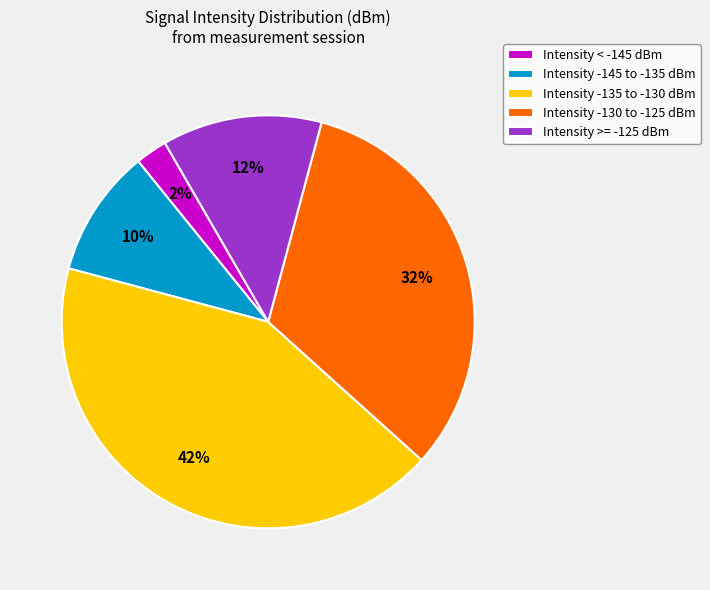

Between Intensity -135 to -130 dBm and Intensity < -145 dBm, which is larger?

Intensity -135 to -130 dBm